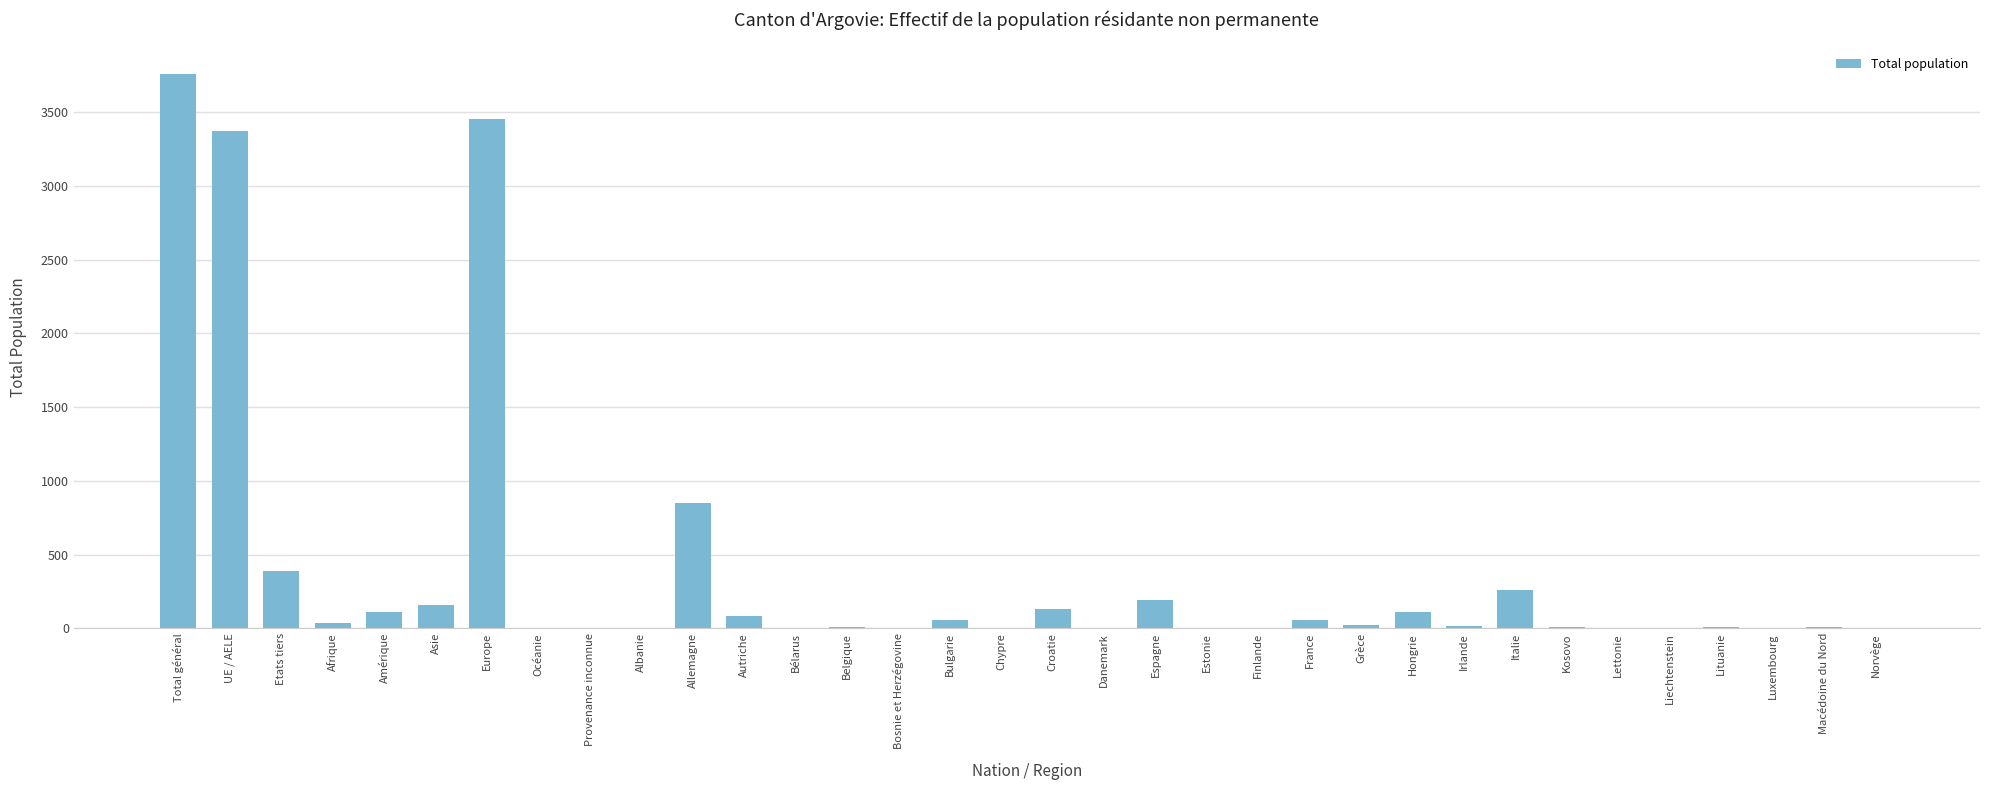

Where does the data first go above 17?

Total général